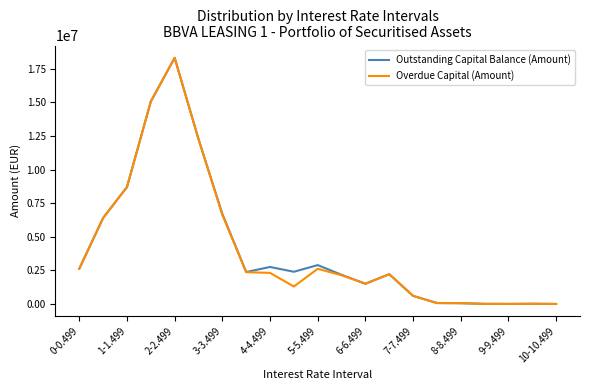

What is the highest value of the Overdue Capital (Amount) series?

18323071.5